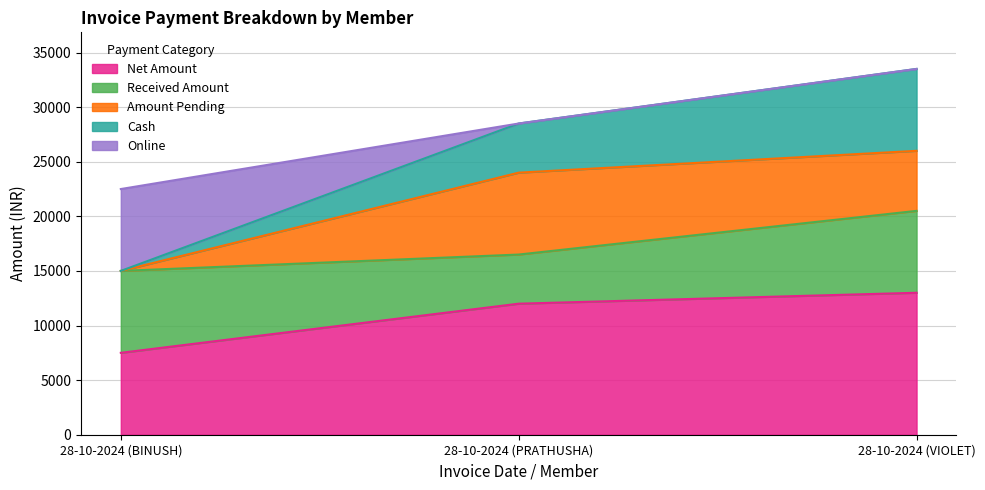

The value of Net Amount at 28-10-2024 (PRATHUSHA) is 4291. True or false?

False